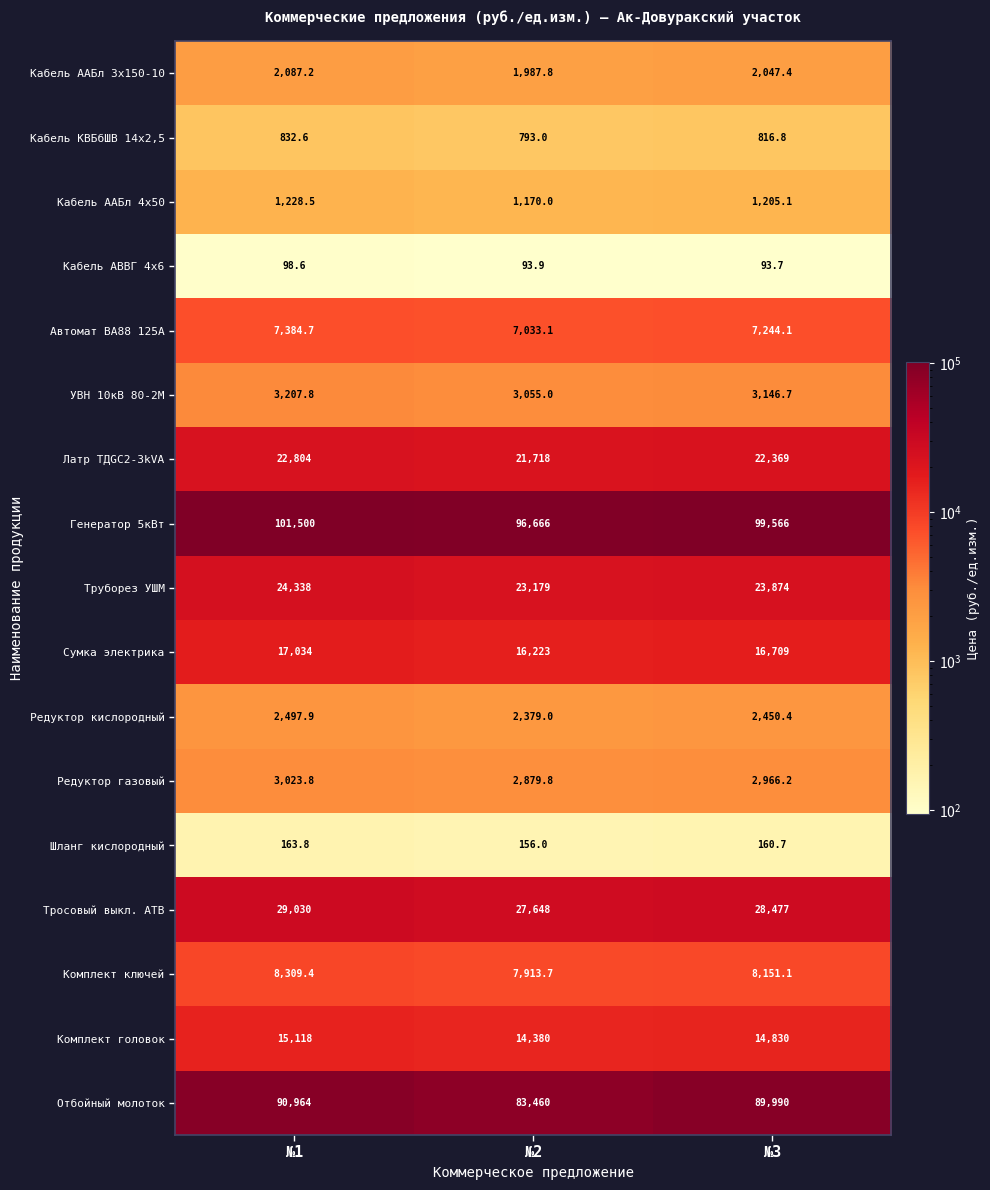

List the labels in order of Труборез УШМ value, smallest first.

№2, №3, №1